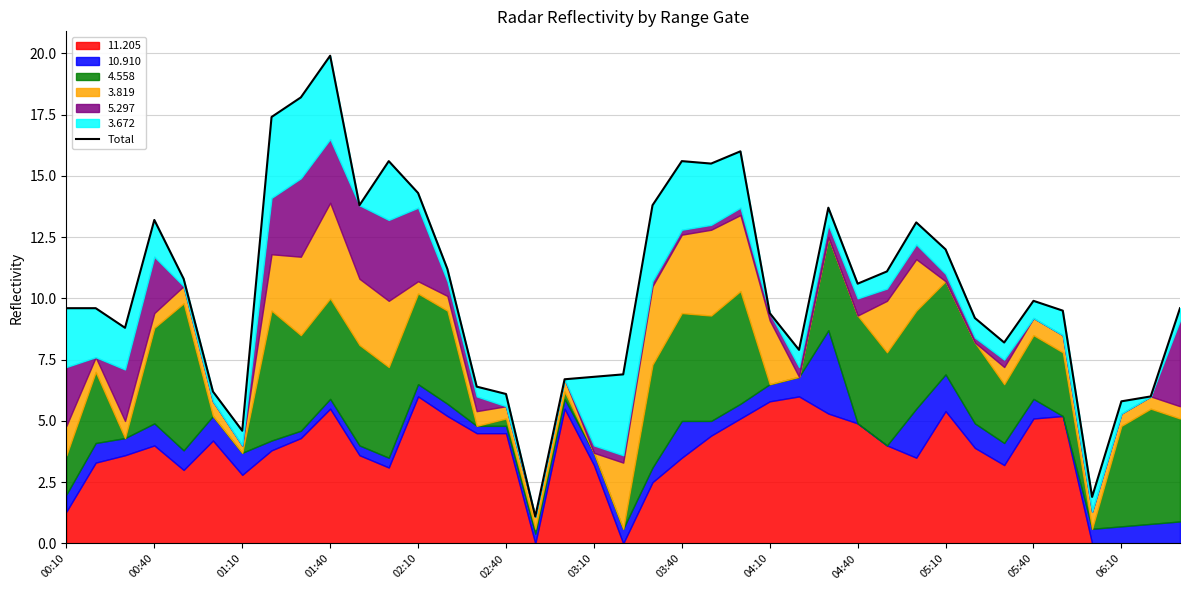

What is the ratio of the value at 32 to the value at 36?

1.4